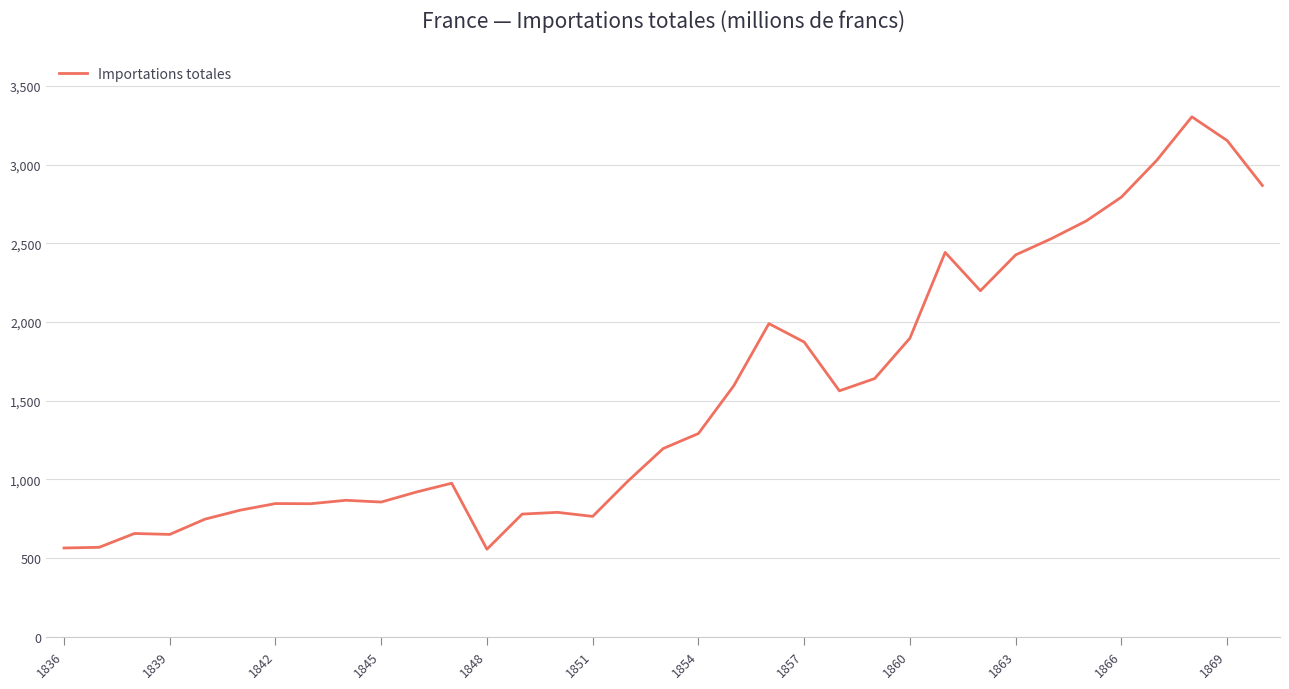

What is the difference between the maximum and minimum values?

2747.1